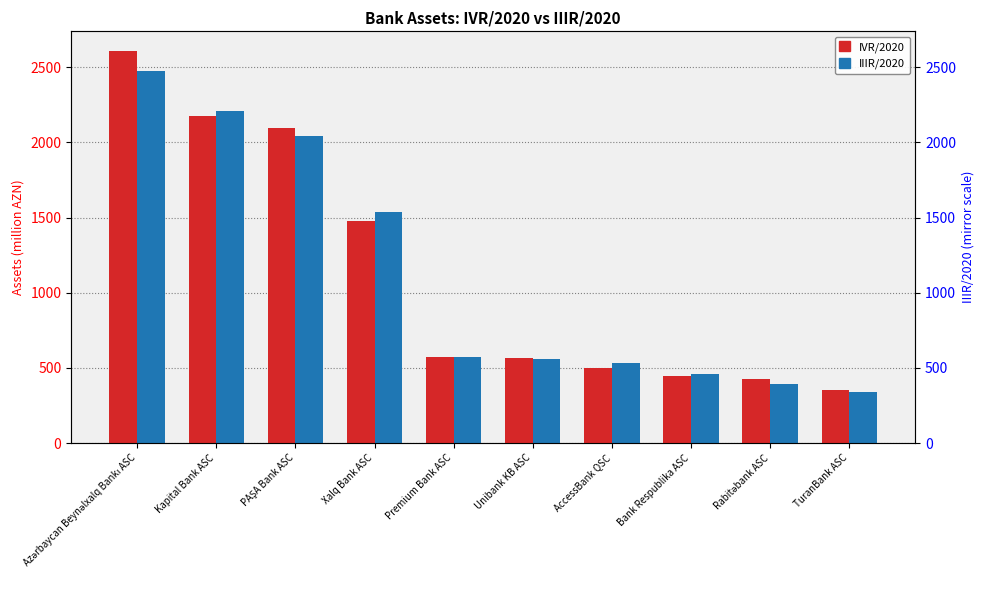

Reading left to right, extract all data points from this chart.

IVR/2020: 2609.1	2176.0	2095.0	1475.1	570.1	567.3	502.6	446.9	423.3	351.2
IIIR/2020: 2474.3	2210.3	2045.3	1537.6	573.4	556.7	533.7	458.0	394.8	342.8